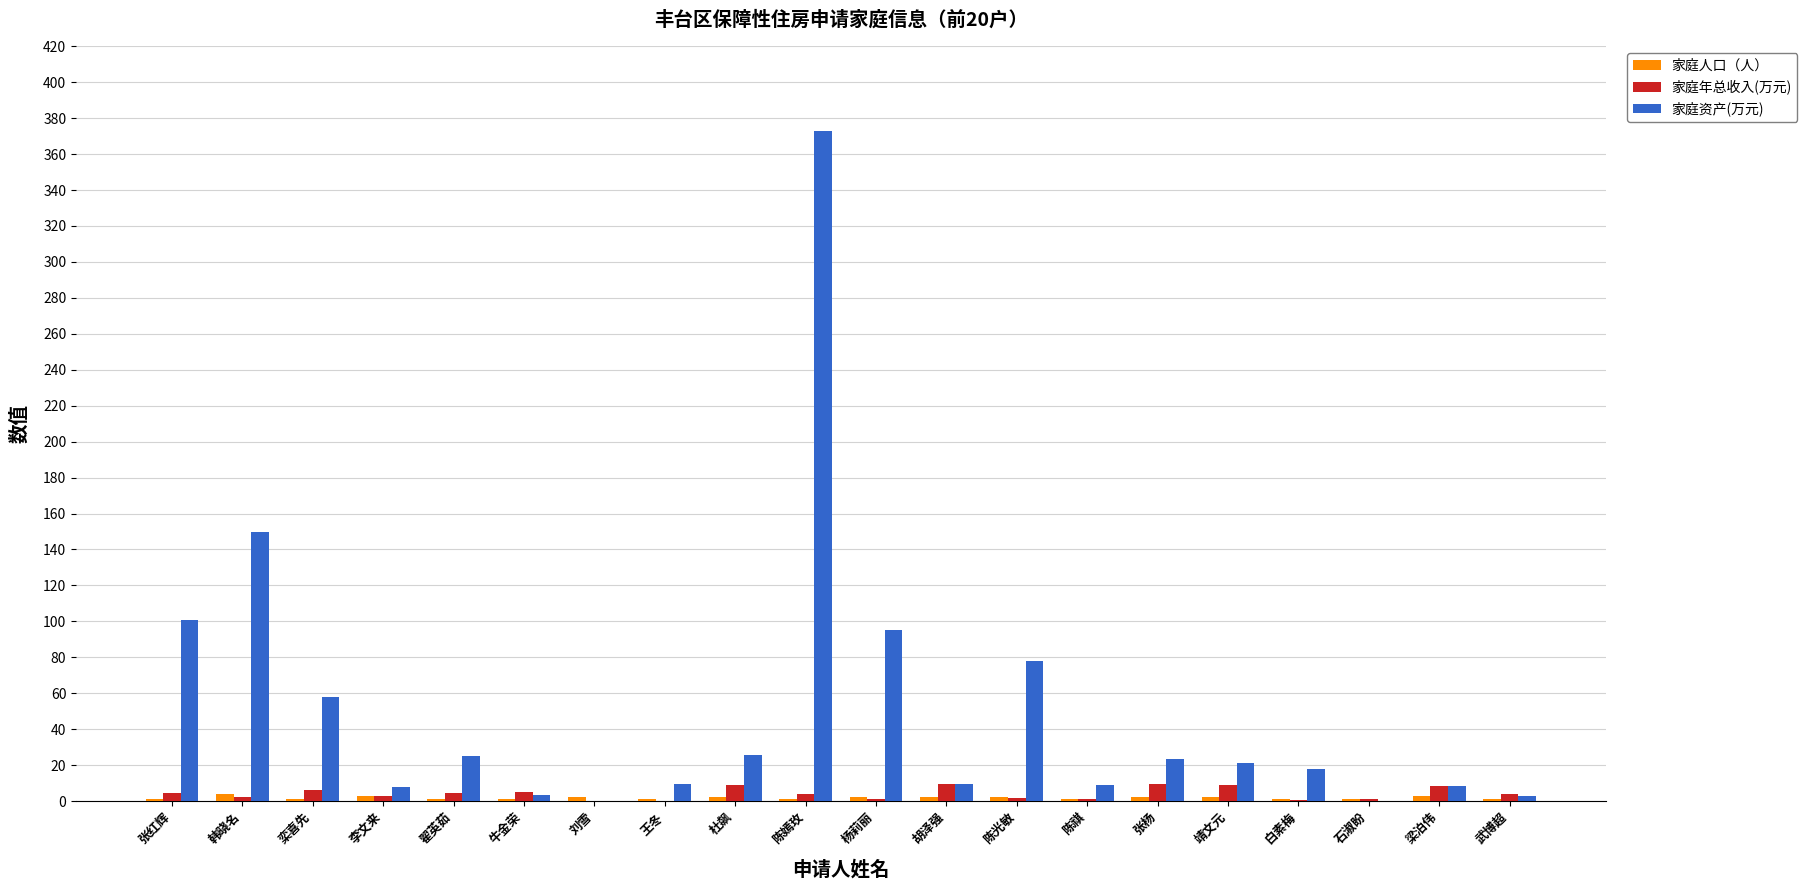

The value of 家庭资产(万元) at 刘雪 is -136.9. True or false?

False